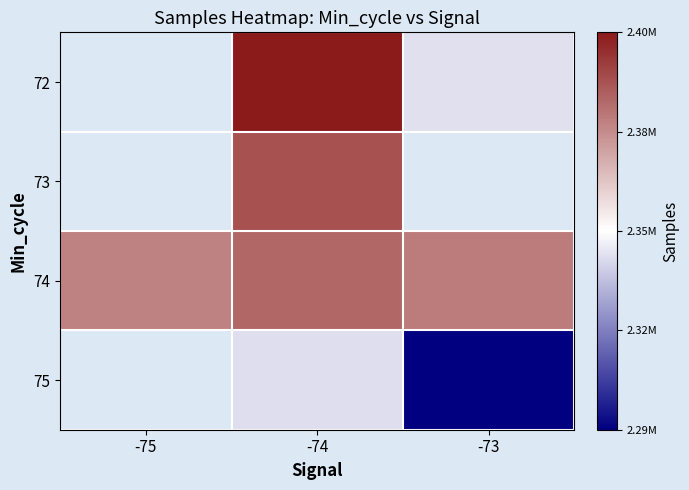

Which series has the largest total across all categories?

74